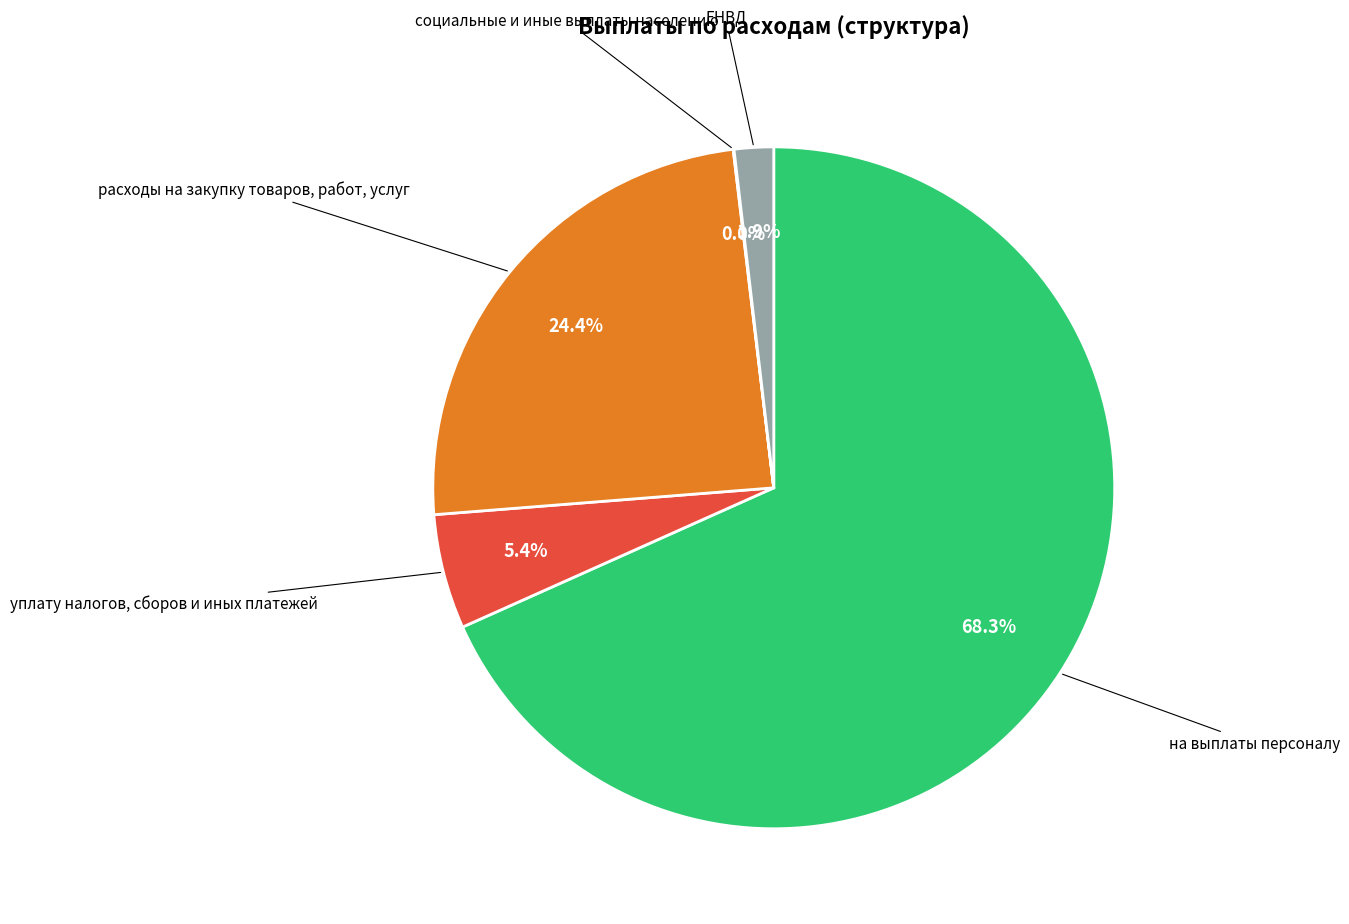

Does any single category account for the majority?

Yes